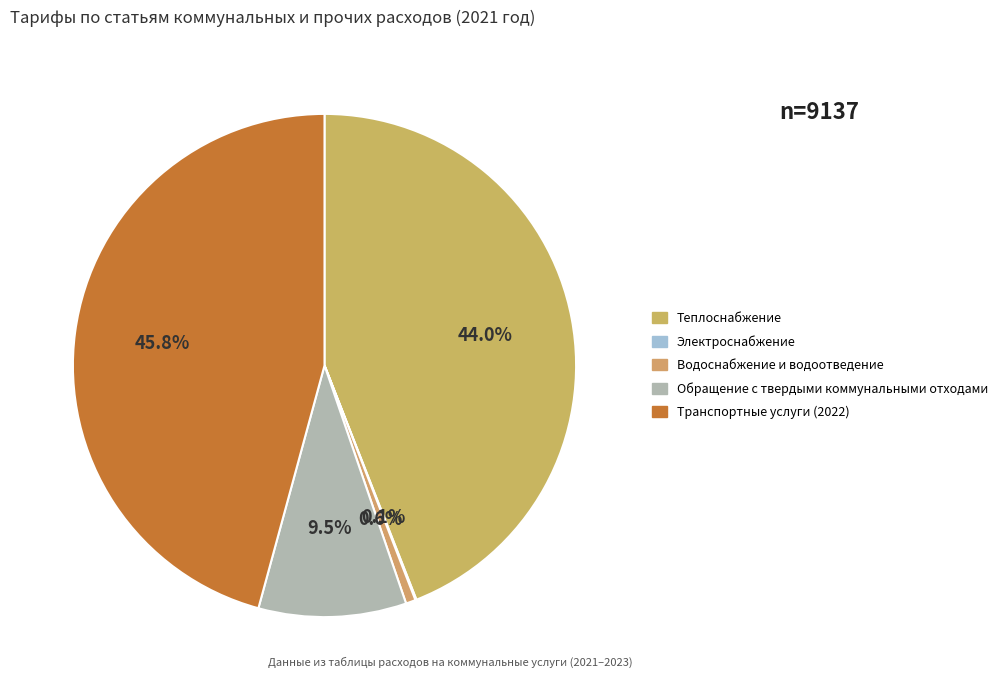

Does Теплоснабжение represent more than half of the total?

No